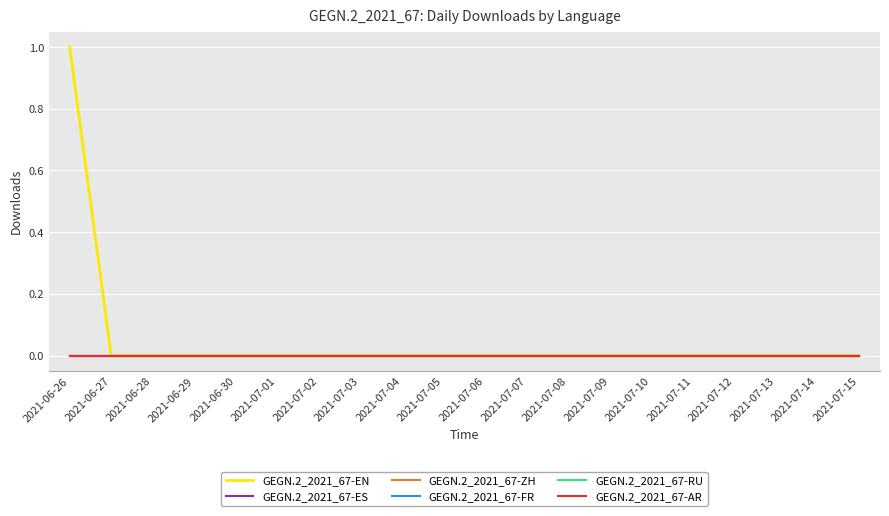

Is this an area chart (filled region under the line)?

No